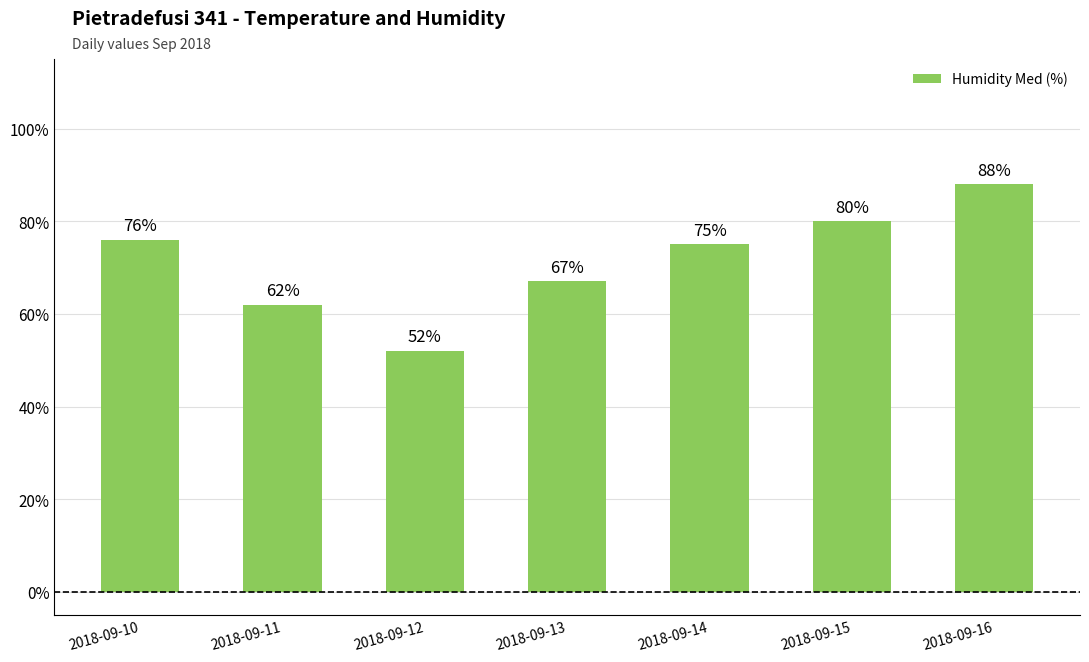

Which has a higher value, 2018-09-12 or 2018-09-13?

2018-09-13